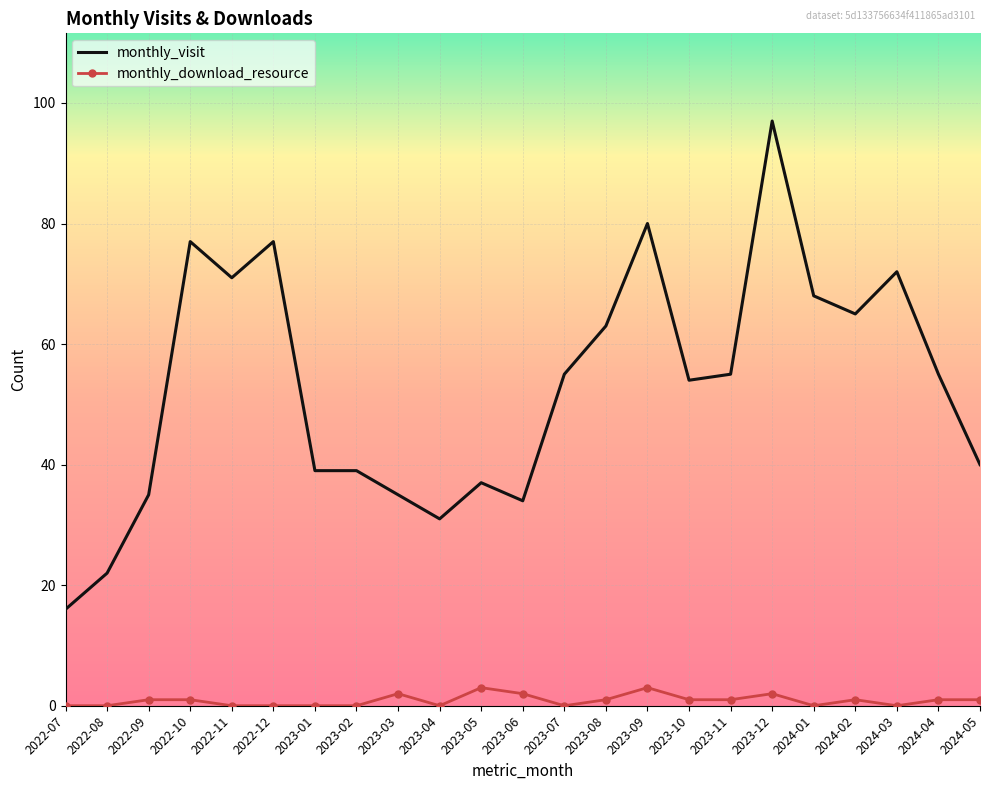

List the series in order of their peak value, highest first.

monthly_visit, monthly_download_resource